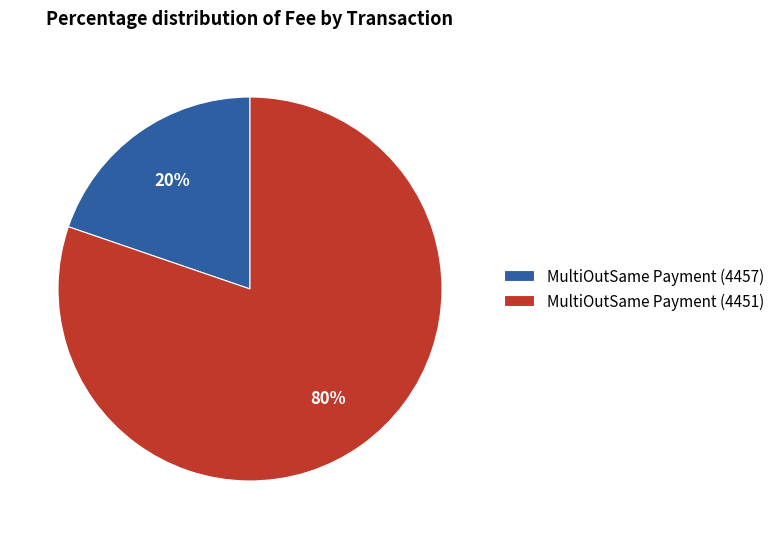

What percentage is the MultiOutSame Payment (4451) slice, to the nearest percent?

80%